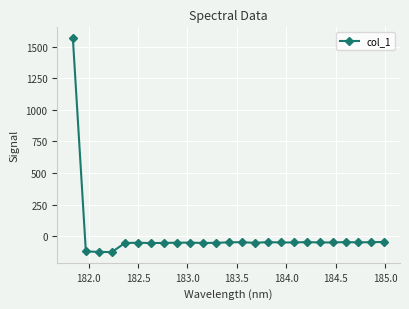

What is the average value?

4.9